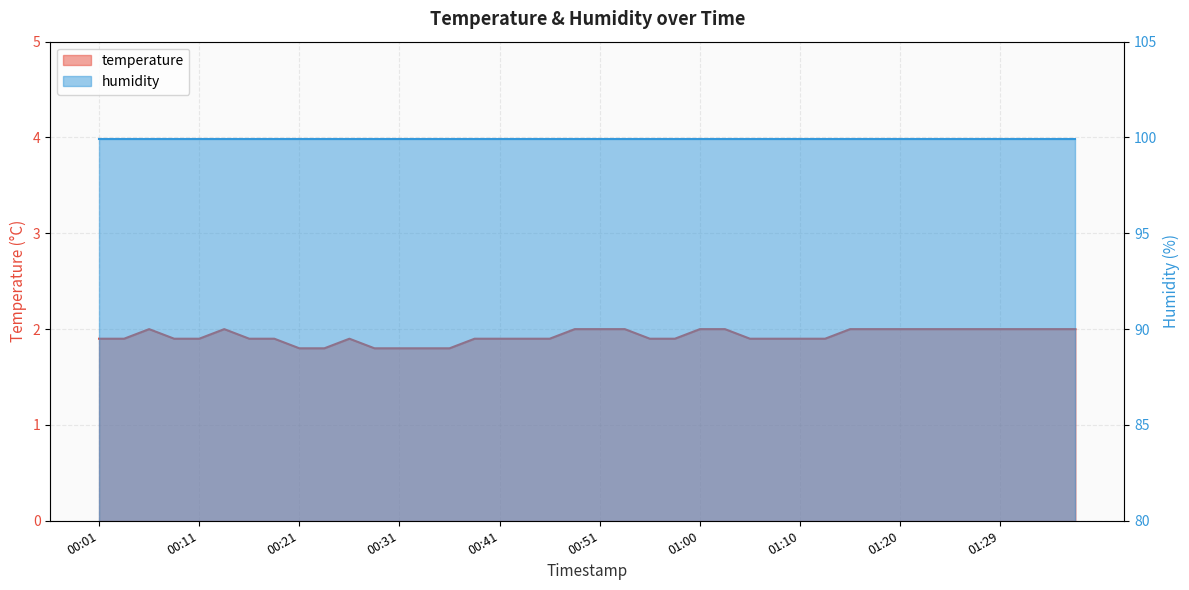

What is the label of the 22nd point from the left?

00:53